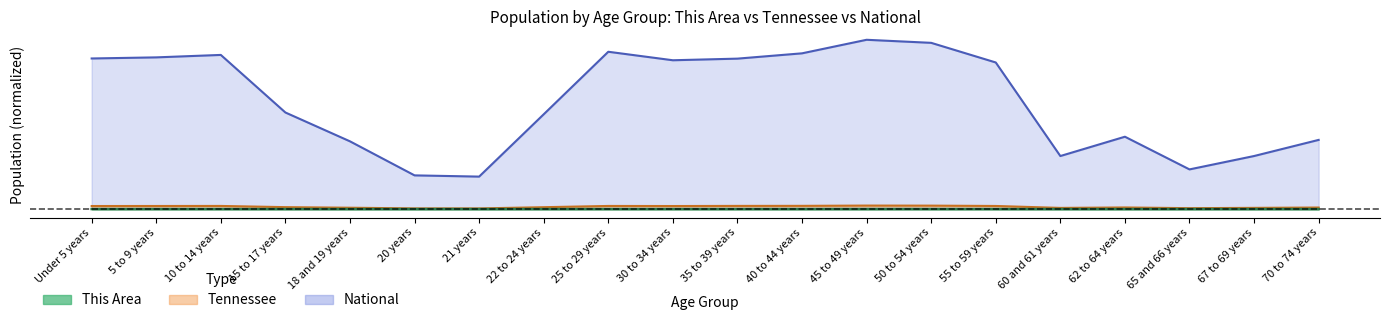

List the labels in order of This Area value, smallest first.

21 years, 20 years, 65 and 66 years, 60 and 61 years, 18 and 19 years, 67 to 69 years, 62 to 64 years, 70 to 74 years, 22 to 24 years, 15 to 17 years, 55 to 59 years, 35 to 39 years, 30 to 34 years, 25 to 29 years, 40 to 44 years, 5 to 9 years, Under 5 years, 10 to 14 years, 50 to 54 years, 45 to 49 years